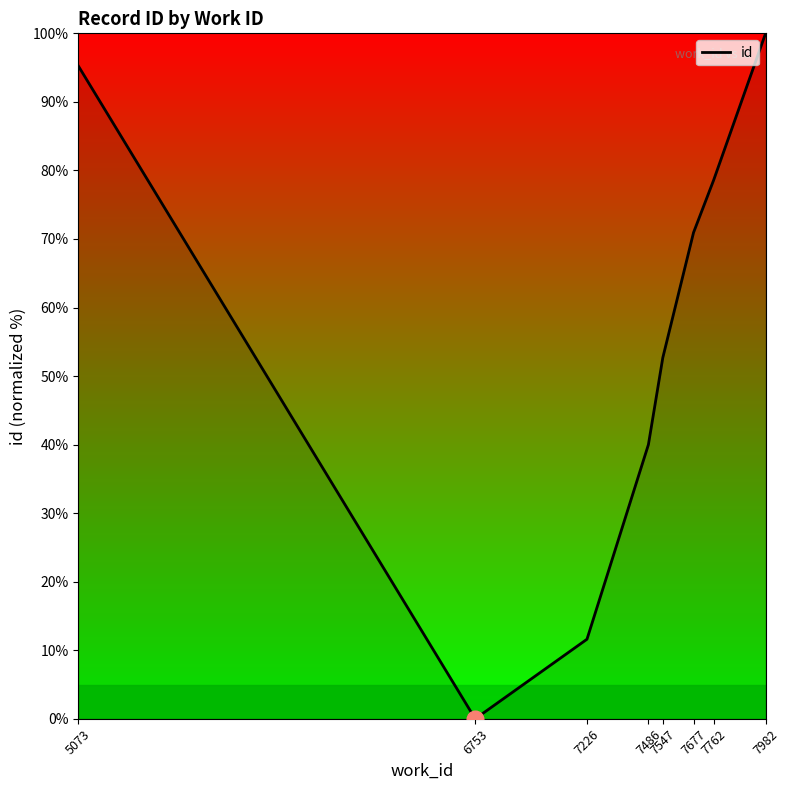

What is the greatest value displayed?

100.0